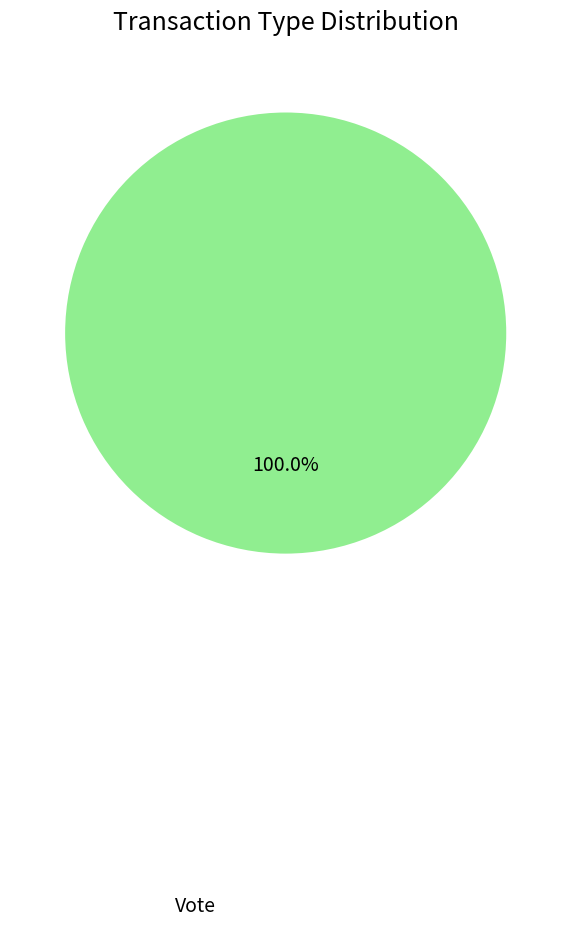

Which slice is the smallest?

Ticket